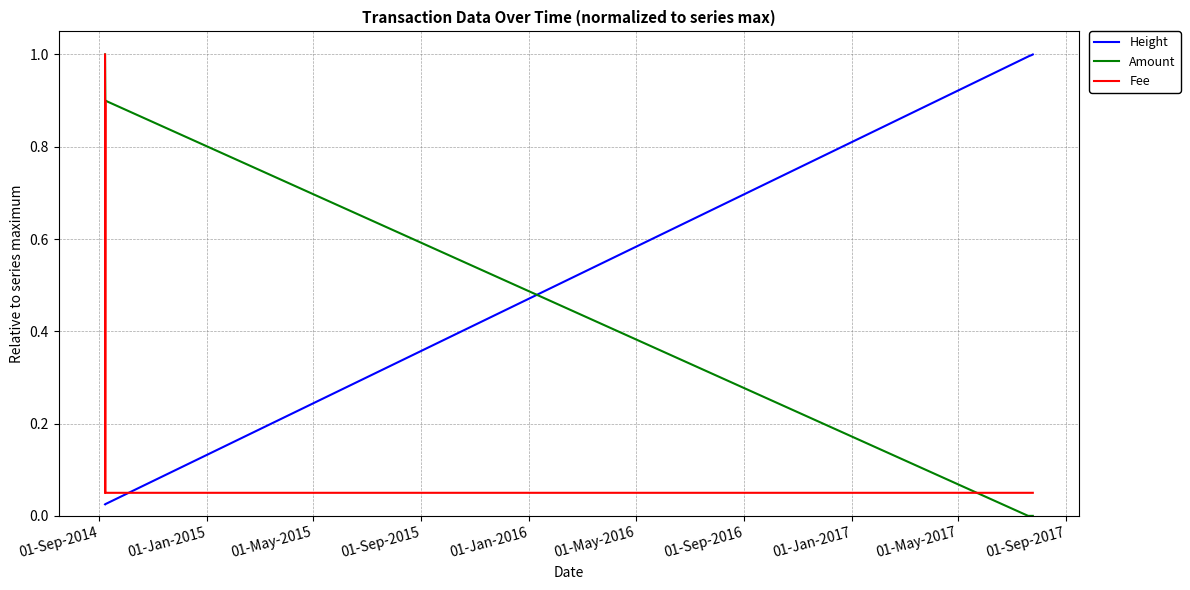

What is the maximum value shown in the chart?

1.0